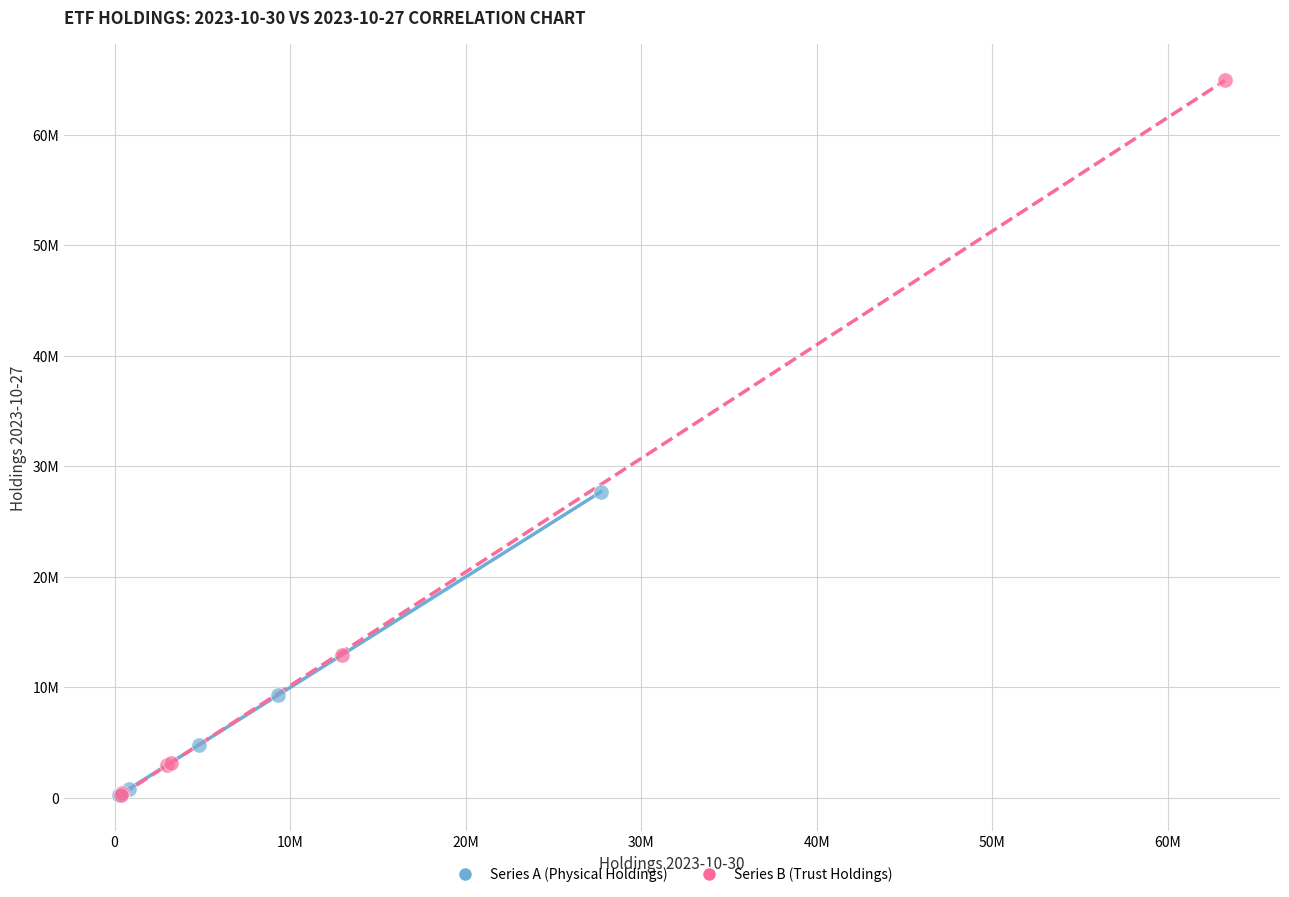

What are all the series names shown in the legend?

Series A (Physical Holdings), Series B (Trust Holdings)